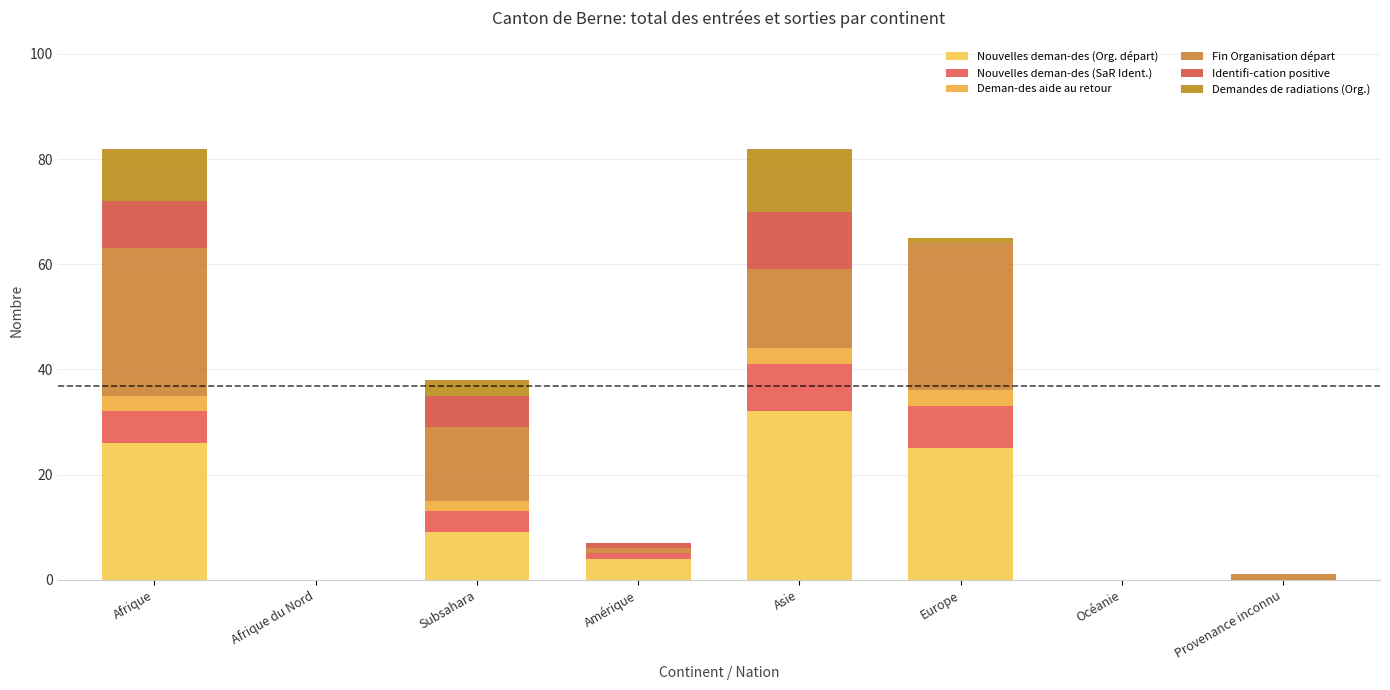

What position from the left is Asie?

5